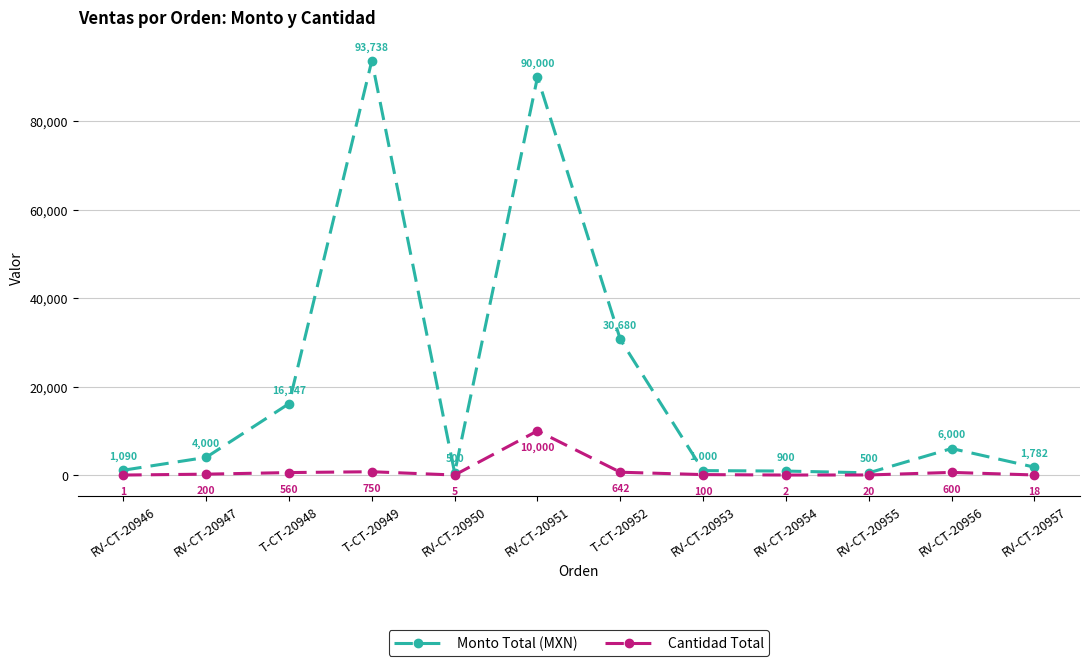

True or false: Cantidad Total has a value of 560.0 at T-CT-20948.

True